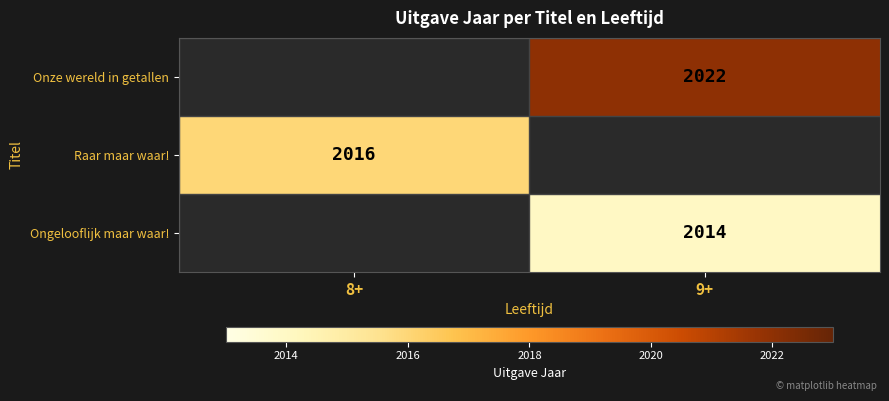

The value of Raar maar waar! at 8+ is 3606. True or false?

False